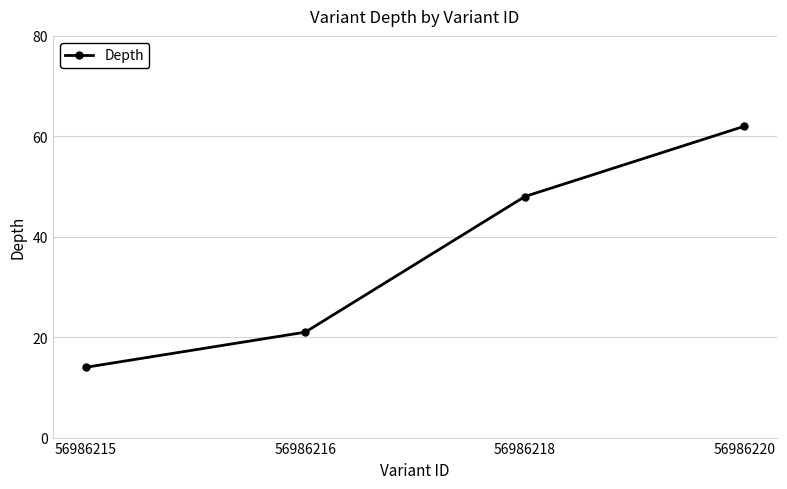

Is this an area chart (filled region under the line)?

No